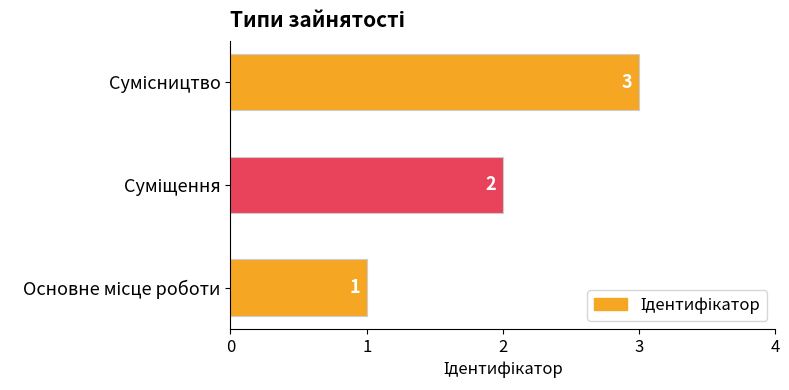

What is the sum of all values?

6